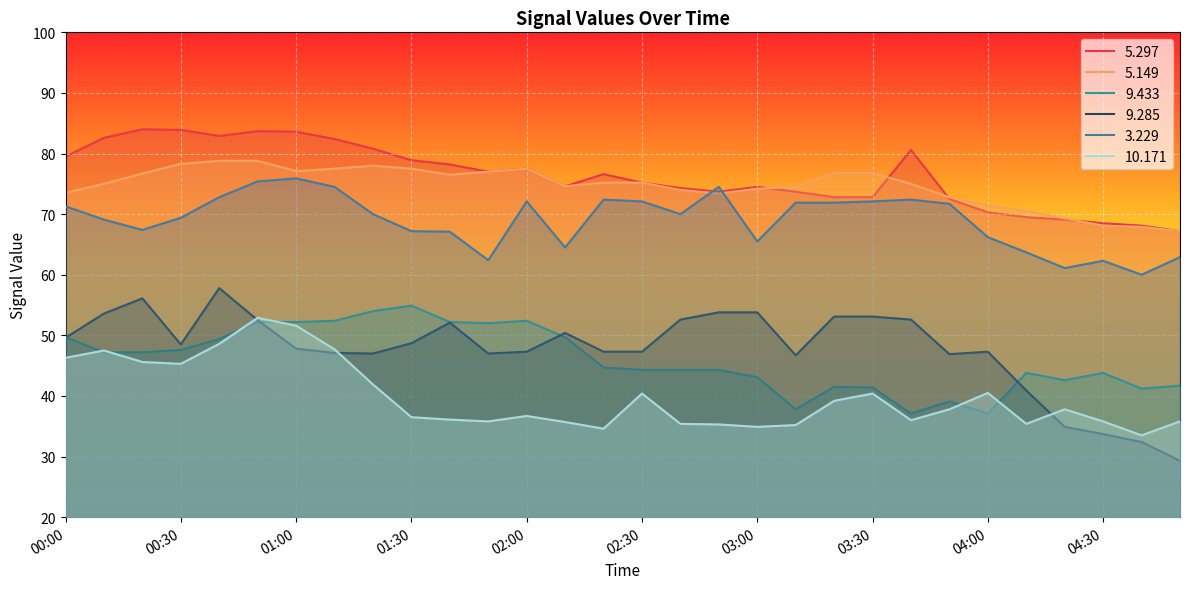

Reading left to right, extract all data points from this chart.

  5.297: 79.5	82.6	84.0	83.9	82.9	83.7	83.6	82.4	80.8	78.9	78.2	77.0	77.5	74.6	76.6	75.2	74.3	73.7	74.5	73.7	72.8	72.8	80.6	72.5	70.3	69.5	69.1	68.5	68.1	67.2
  5.149: 73.5	75.0	76.7	78.3	78.8	78.8	77.1	77.5	78.0	77.5	76.5	77.0	77.5	74.6	75.2	75.2	74.0	73.4	74.2	74.5	76.8	76.8	75.0	72.8	71.4	70.5	69.3	68.1	67.9	67.2
  9.433: 49.7	47.2	47.2	47.6	49.4	52.2	52.2	52.4	54.0	54.9	52.2	52.0	52.4	49.7	44.7	44.3	44.3	44.3	43.1	37.8	41.5	41.4	37.1	39.1	37.1	43.8	42.6	43.8	41.2	41.7
  9.285: 49.6	53.6	56.1	48.5	57.8	52.5	47.8	47.1	47.0	48.7	52.1	47.0	47.3	50.4	47.3	47.3	52.6	53.8	53.8	46.7	53.1	53.1	52.6	46.9	47.3	40.9	34.9	33.7	32.4	29.3
  3.229: 71.3	69.1	67.4	69.4	72.8	75.4	75.9	74.5	70.0	67.2	67.1	62.4	72.1	64.5	72.4	72.1	70.0	74.5	65.5	71.9	71.9	72.1	72.4	71.7	66.2	63.7	61.1	62.3	60.0	62.9
 10.171: 46.3	47.5	45.6	45.3	48.6	52.9	51.6	47.7	41.9	36.5	36.1	35.8	36.7	35.7	34.6	40.4	35.4	35.3	34.9	35.2	39.2	40.4	36.0	37.8	40.5	35.4	37.8	35.8	33.5	35.8